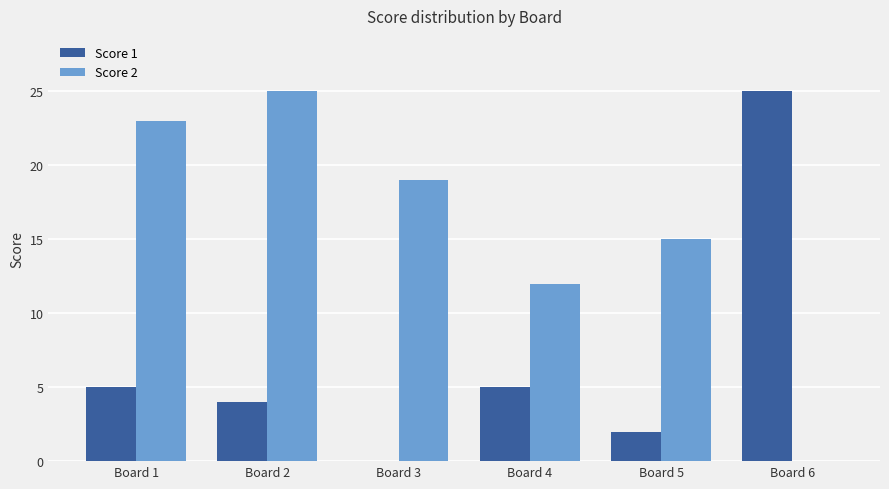

What is the greatest value displayed?

25